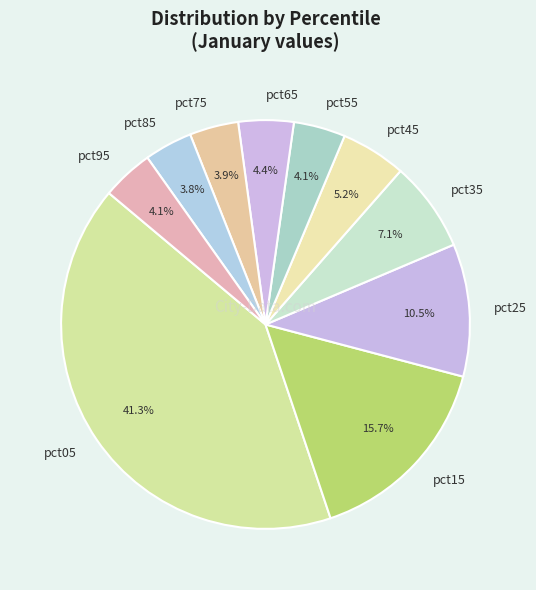

Does pct65 account for over 50% of the chart?

No